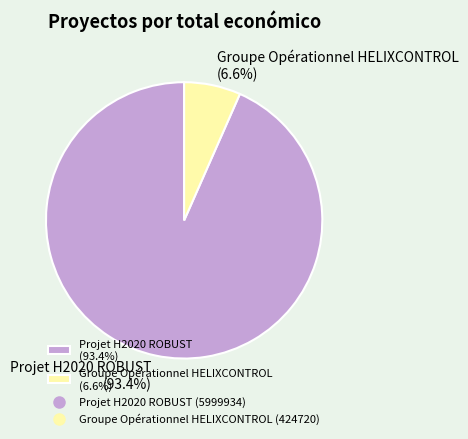

What percentage is the Groupe Opérationnel HELIXCONTROL slice, to the nearest percent?

7%